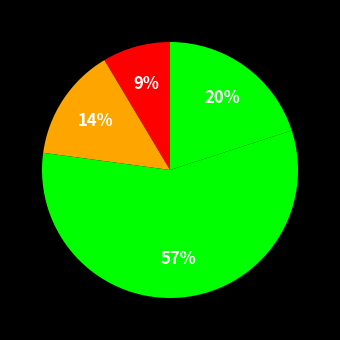

How many slices are in this pie chart?

4